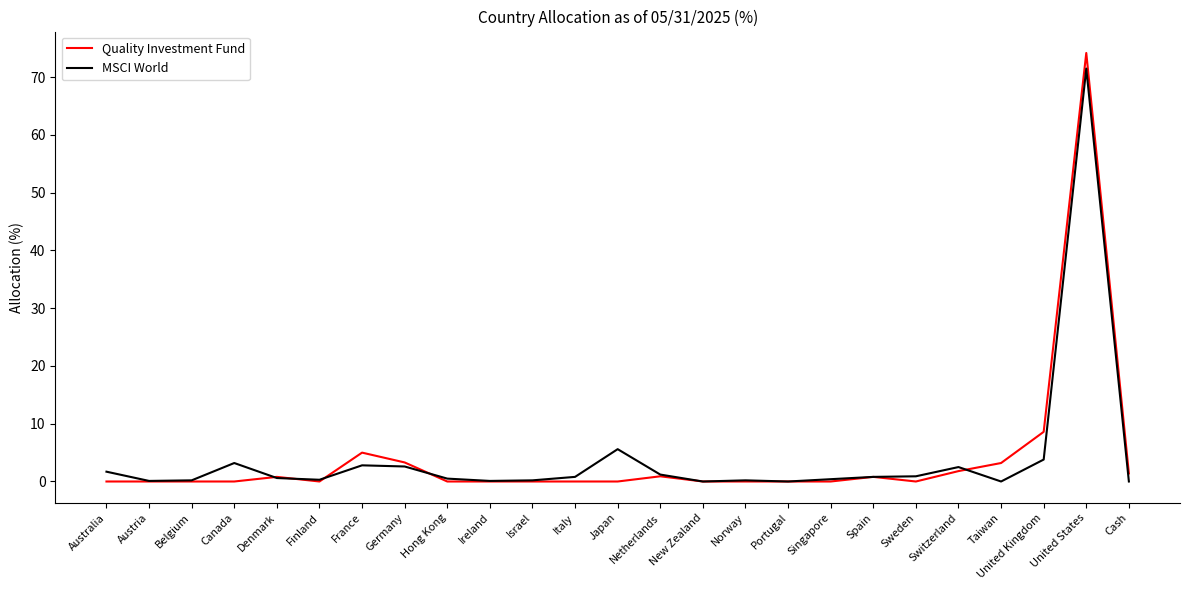

What position from the left is Germany?

8